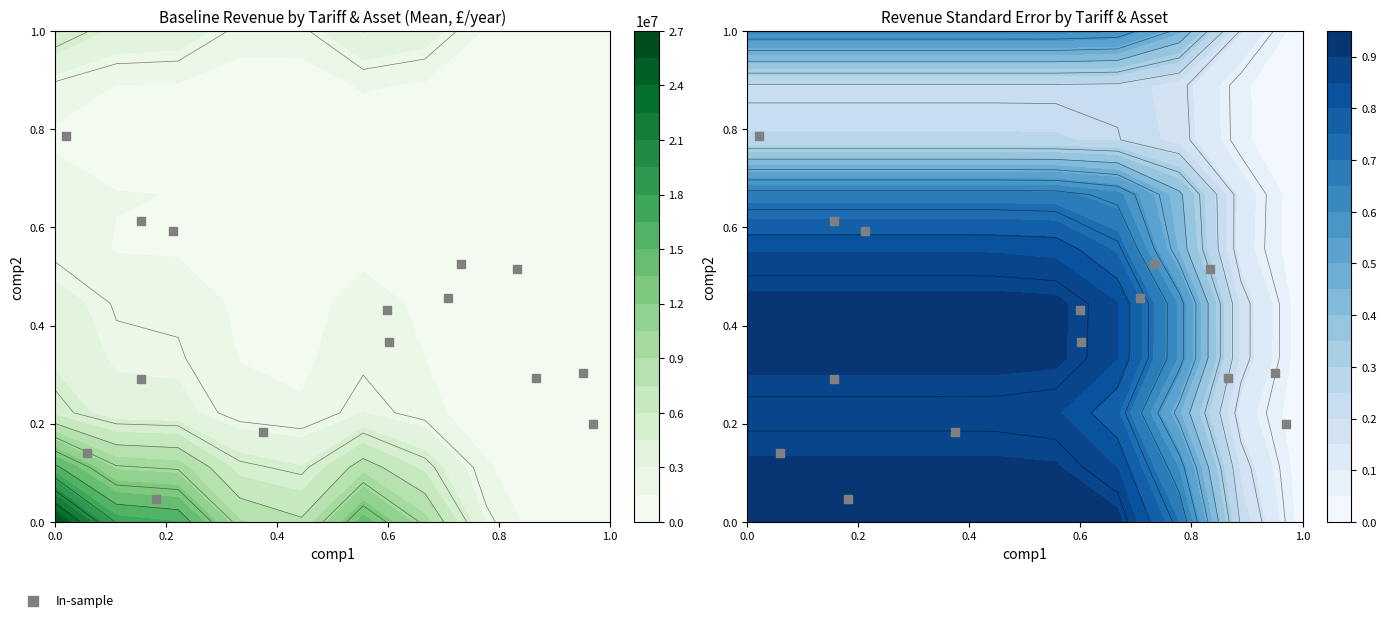

The value at 0.6 is 0.6. True or false?

False